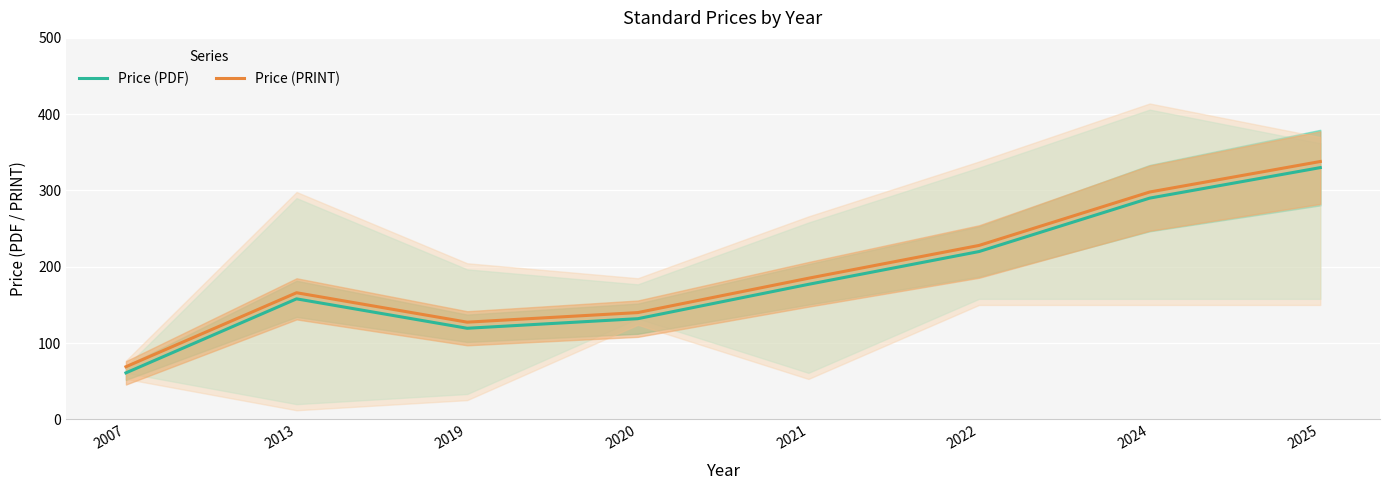

In Price (PRINT), how many points are higher than both neighbors (excluding endpoints)?

1